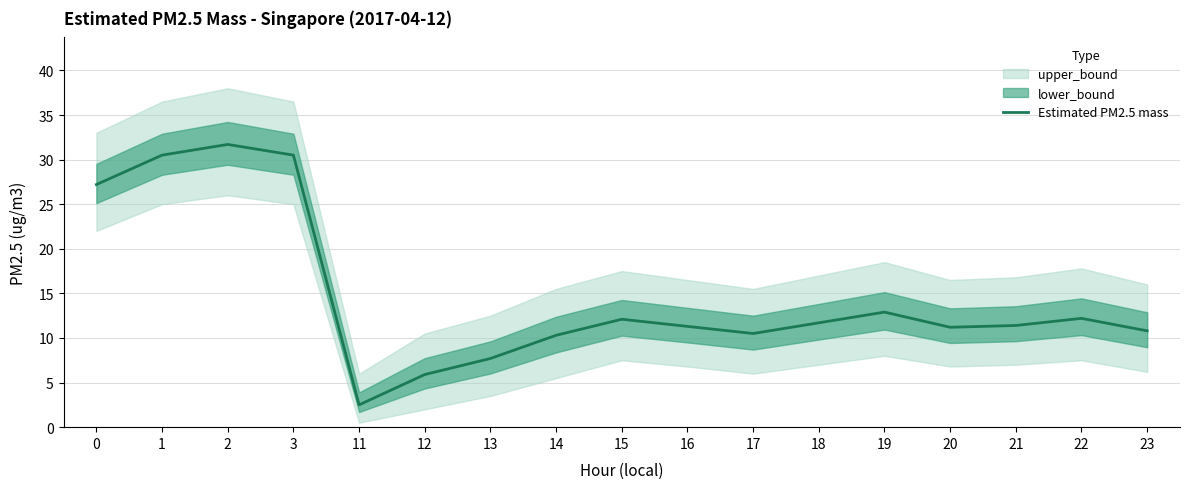

At which label is the value closest to 17?

19